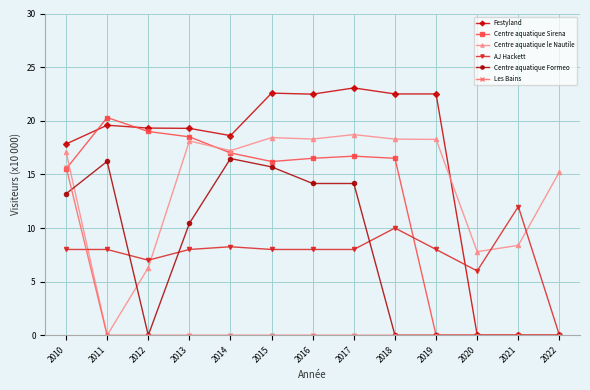

Read the Centre aquatique le Nautile value at 2012.

6.3